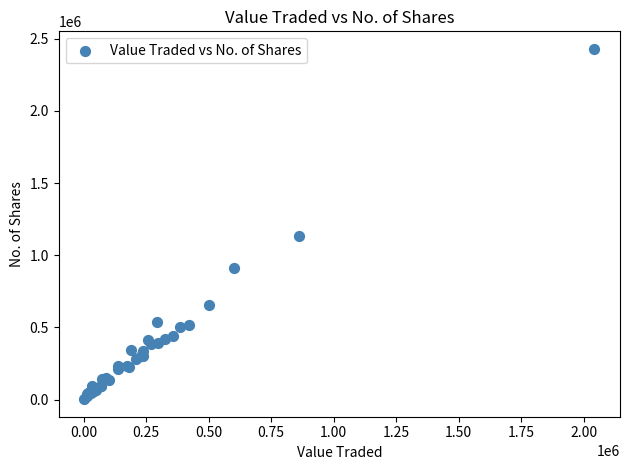

What Y value in the scatter plot is closest to 1216707?

1132358